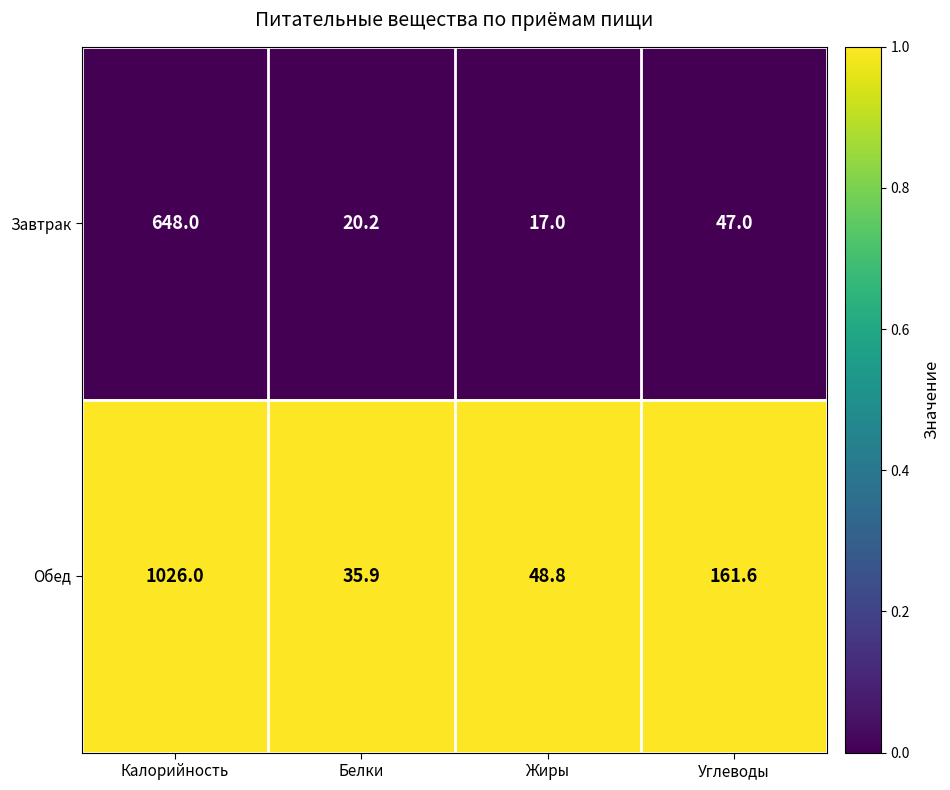

Is the value of Обед at Калорийность greater than the value of Завтрак at Белки?

Yes